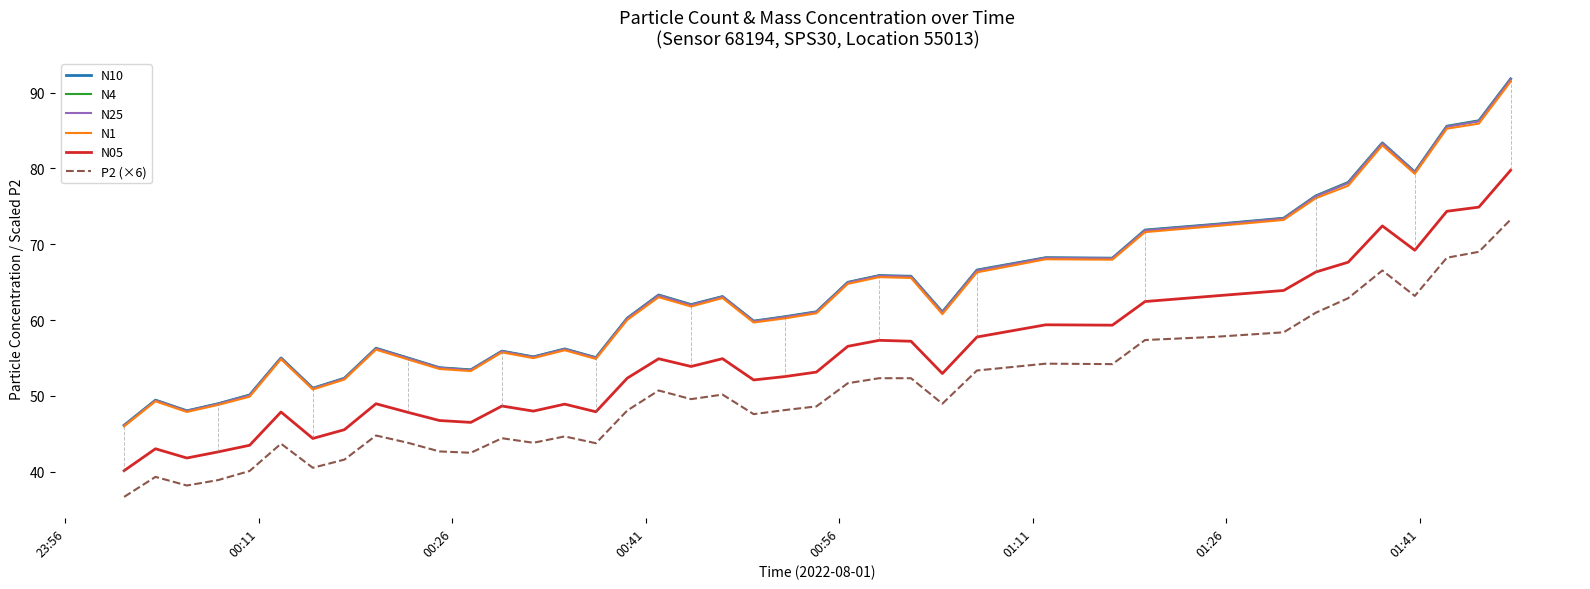

What is the smallest value displayed?

36.7